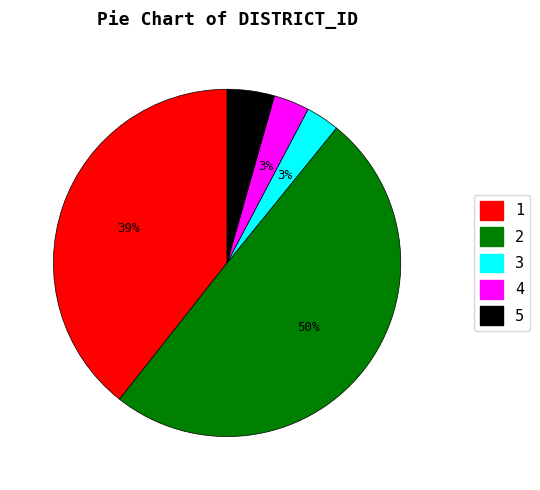

Does 1 account for over 50% of the chart?

No